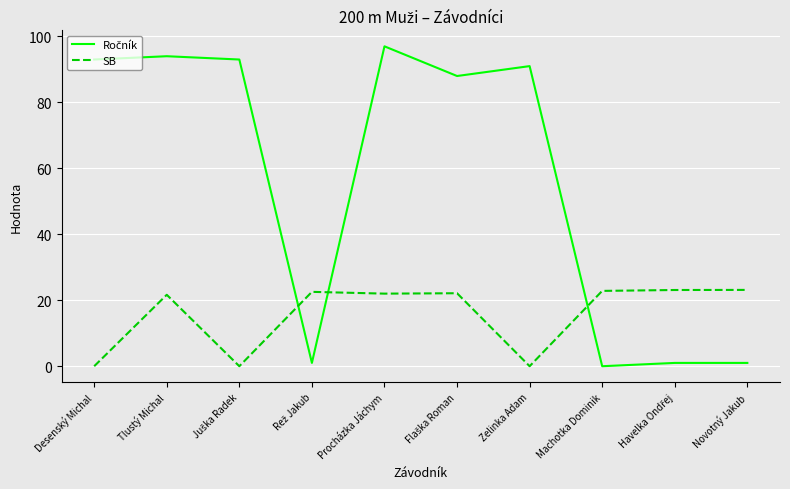

How many distinct data groups are displayed?

2